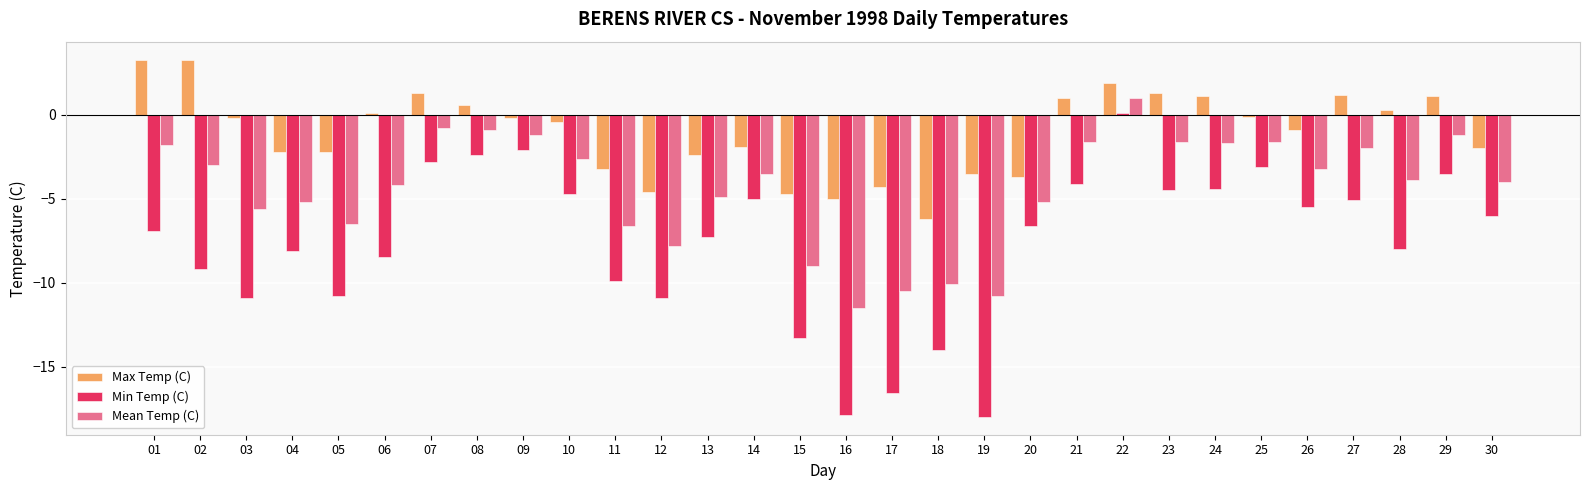

What is the spread (max minus min) of values at 25?

3.0